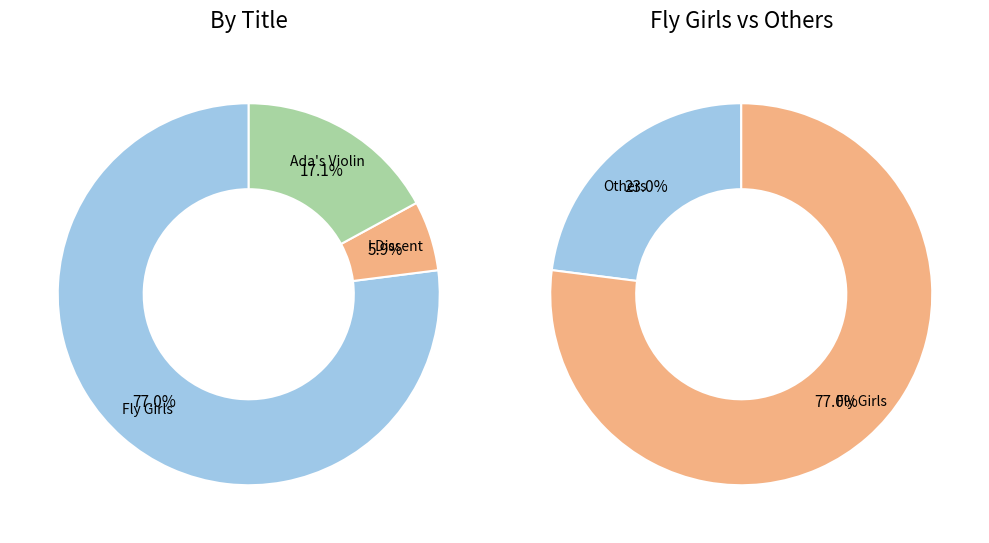

What percentage do Ada's Violin and Fly Girls together represent?

94.1%